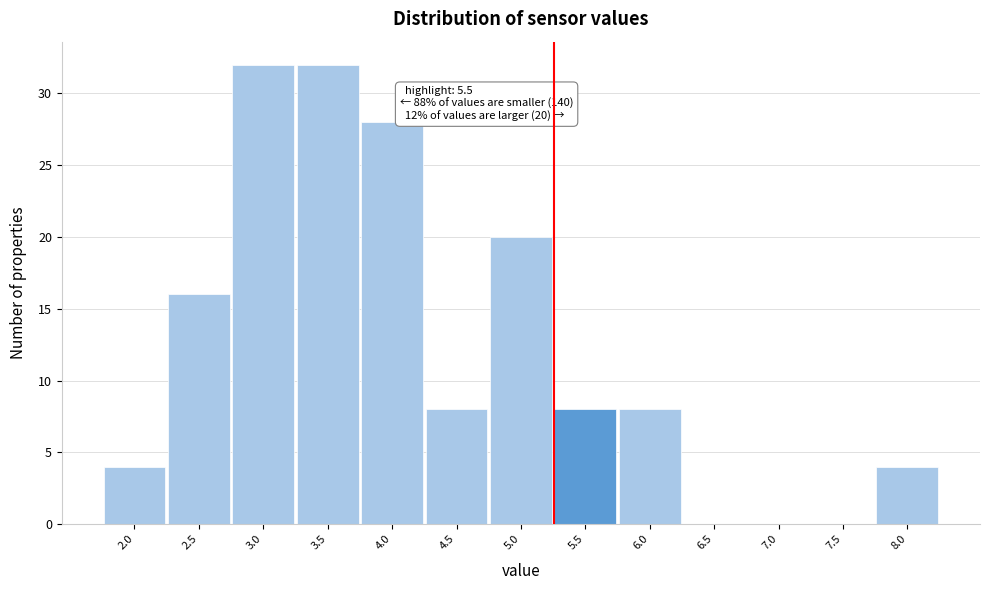

Reading left to right, what are all the values shown in this chart?

2.0=4	2.5=16	3.0=32	3.5=32	4.0=28	4.5=8	5.0=20	5.5=8	6.0=8	6.5=0	7.0=0	7.5=0	8.0=4